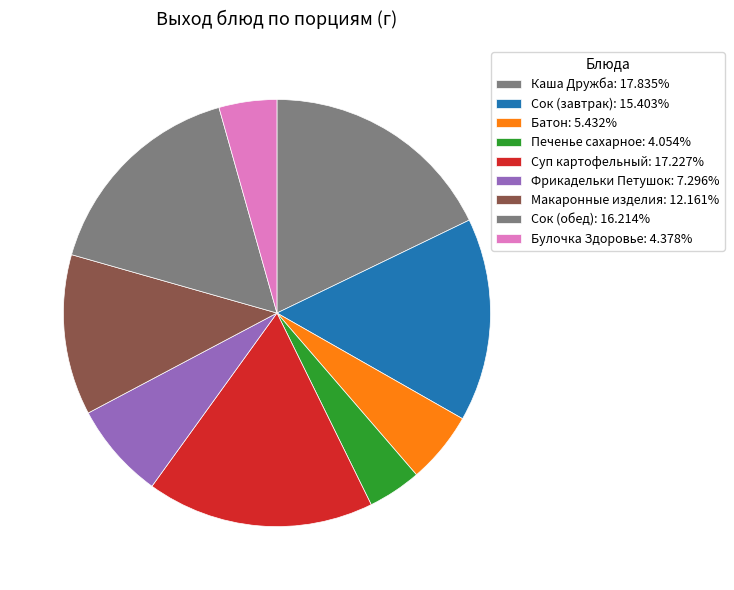

How many segments does this pie chart have?

9